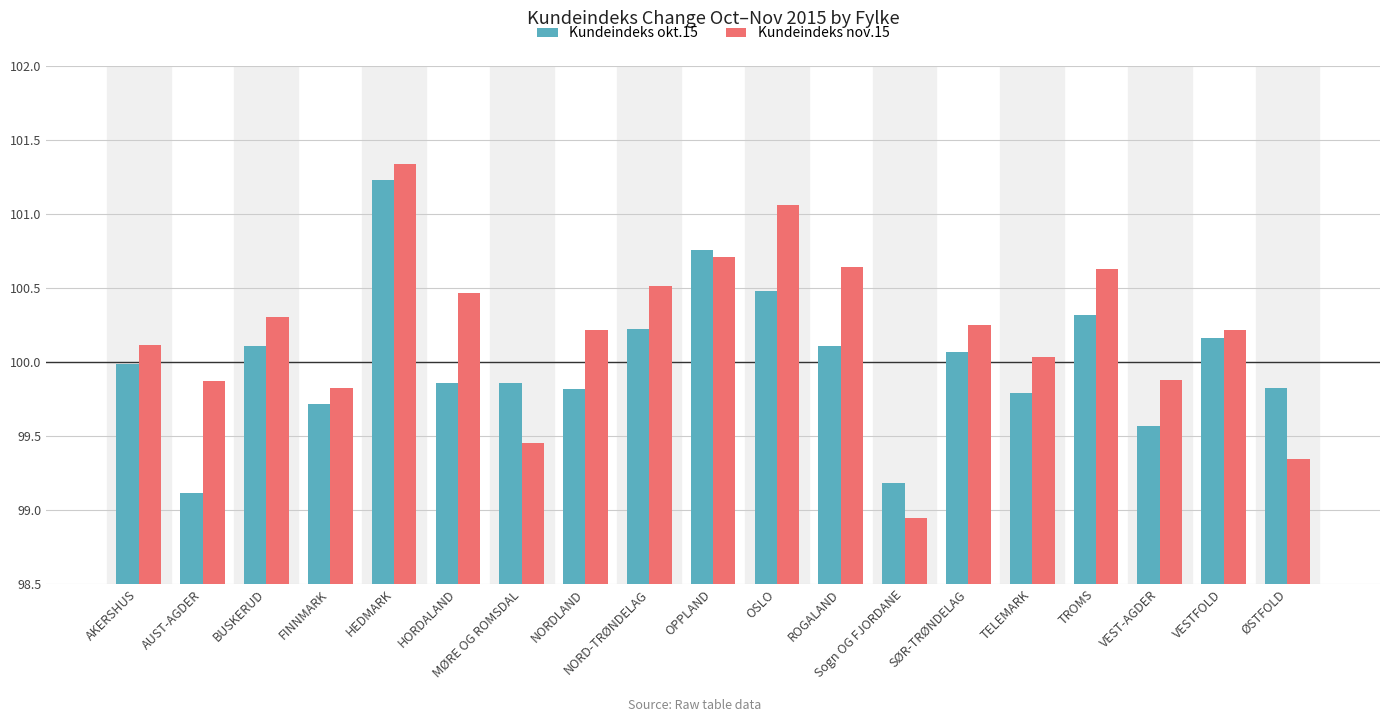

What are all the series names shown in the legend?

Kundeindeks okt.15, Kundeindeks nov.15